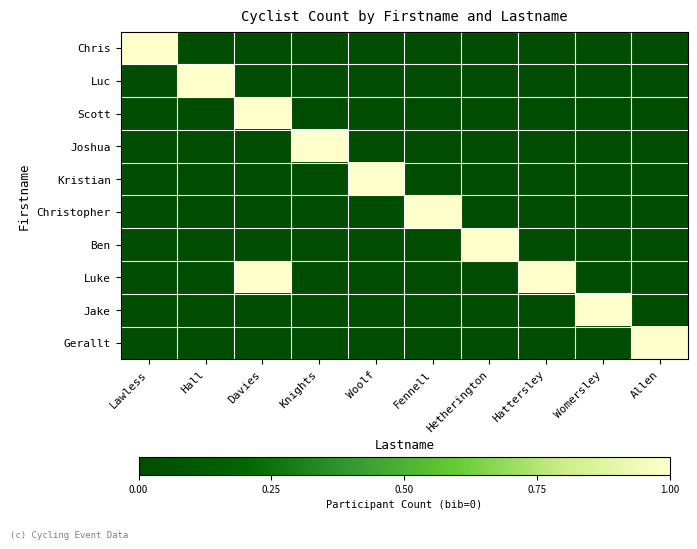

How many series are shown in this chart?

10